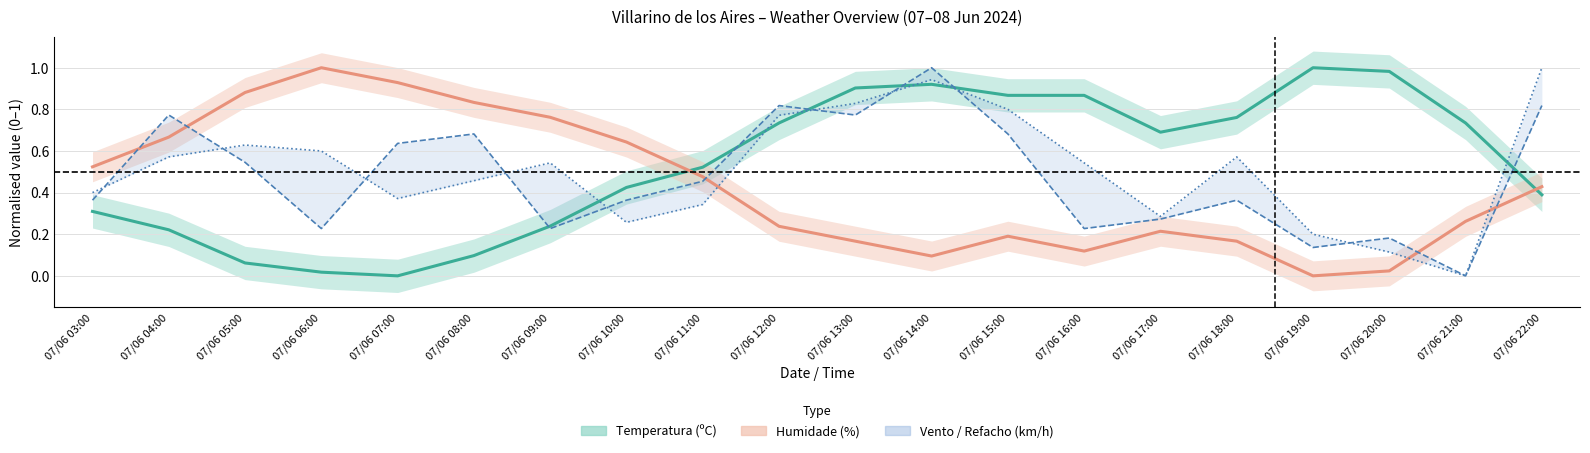

What is the value of the Velocidade do vento (km/h) point at the 18th from the left?

0.2